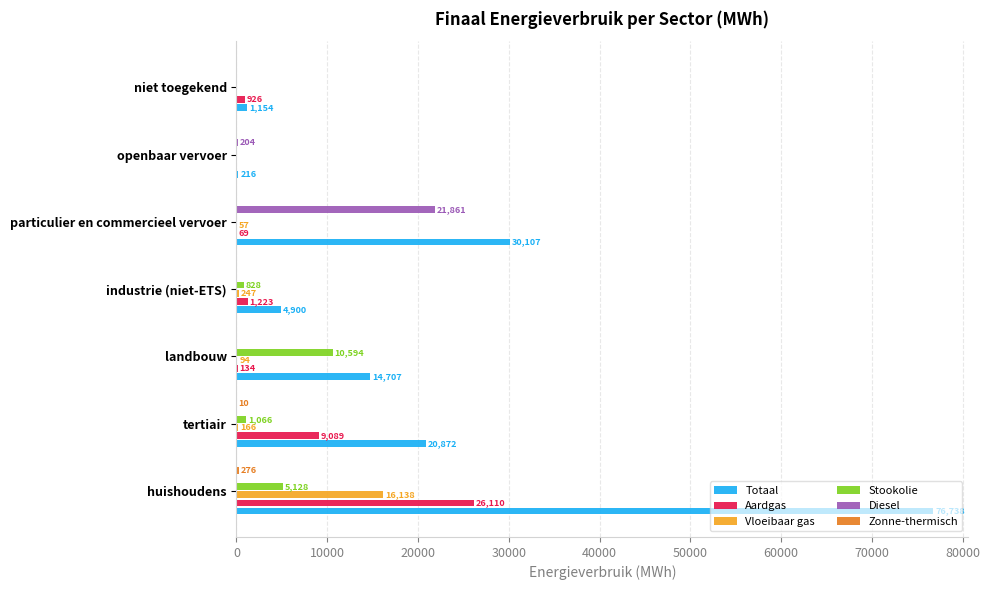

What is the maximum value for Diesel?

21861.0